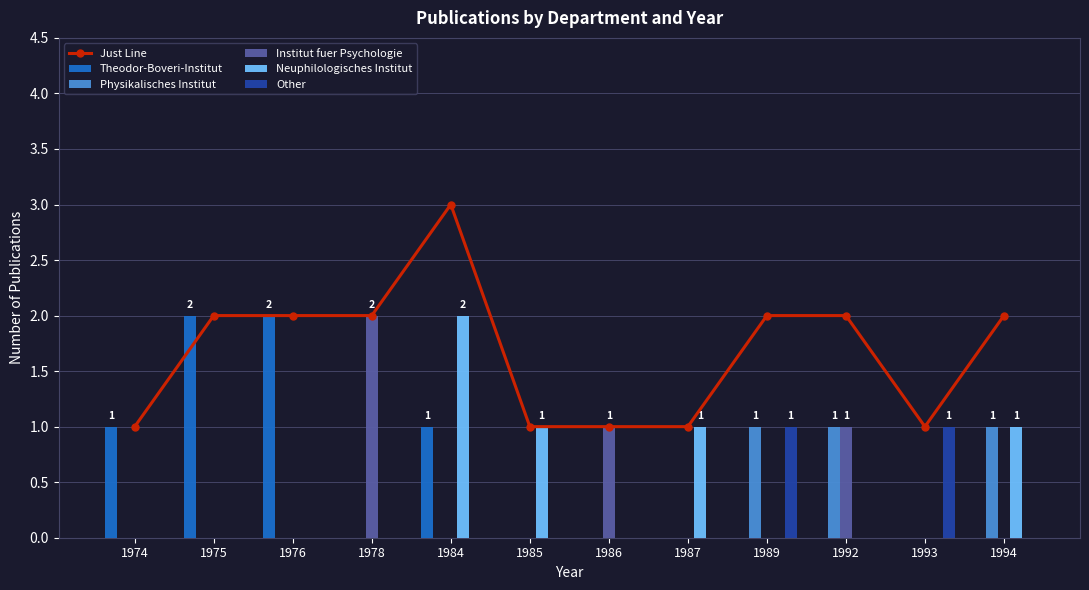

Is the value of Physikalisches Institut at 1989 greater than the value of Other at 1985?

Yes